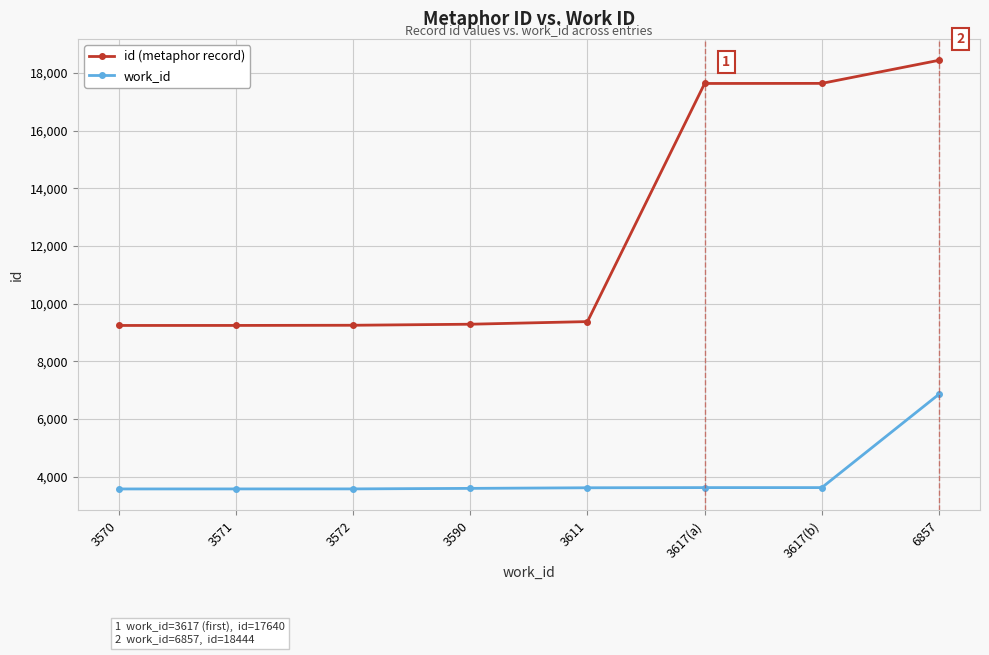

The work_id series shows 5862 at 3617(a). True or false?

False